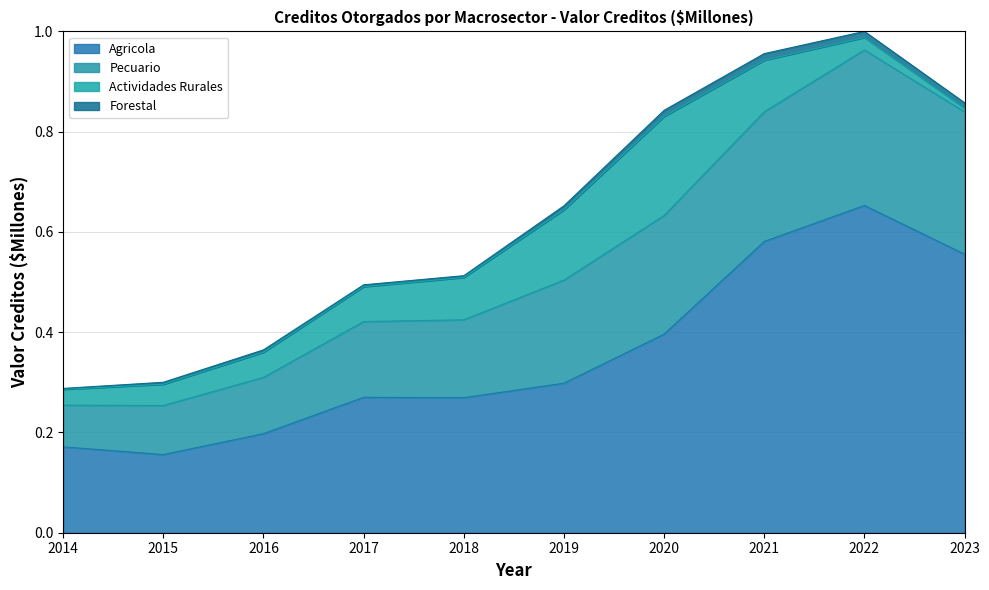

The Pecuario series shows 0.5 at 2021. True or false?

False